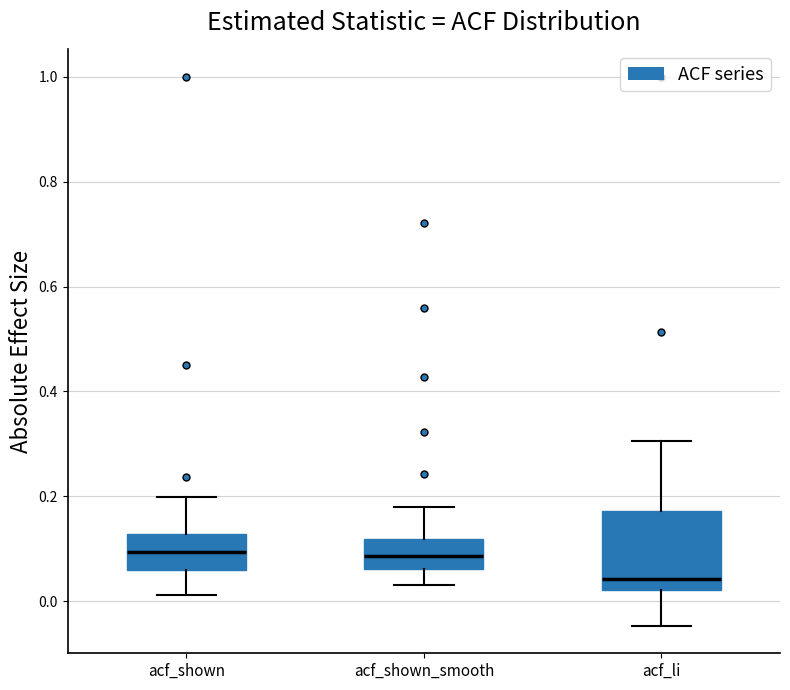

Reading left to right, transcribe this box plot: for each box, give where its median line is, the range the box spans, and where its two whiskers end, as read against the y-axis. The values are not printed on the chart, so give them approximately, as read against the axis.

acf_shown: median 0.10, box 0.06 to 0.12, whiskers 0.02 to 0.20
acf_shown_smooth: median 0.08, box 0.06 to 0.12, whiskers 0.04 to 0.18
acf_li: median 0.04, box 0.02 to 0.18, whiskers -0.04 to 0.30